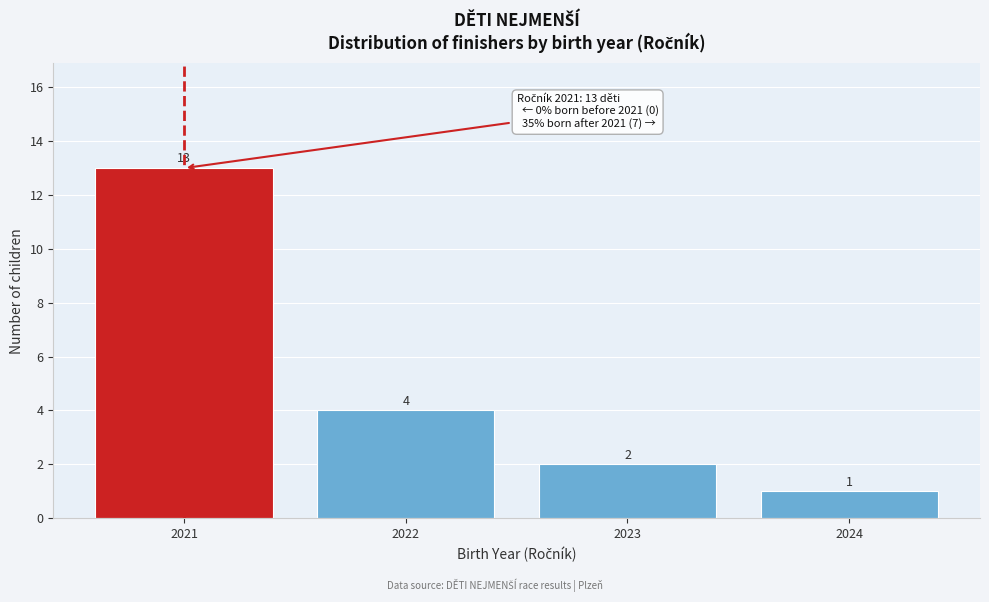

Reading right to left, transcribe all the data shown in this chart.

1	2	4	13